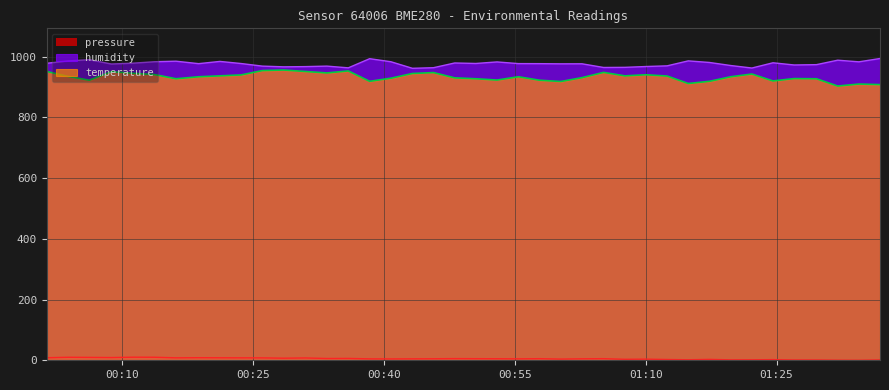

What is the maximum value shown in the chart?

994.4